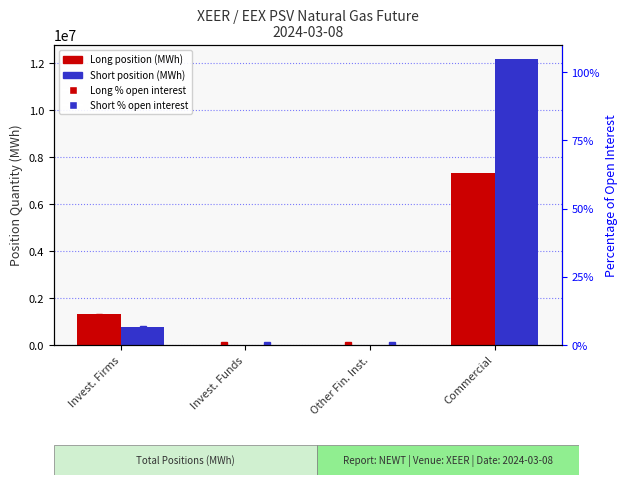

Count the number of categories in the chart.

4